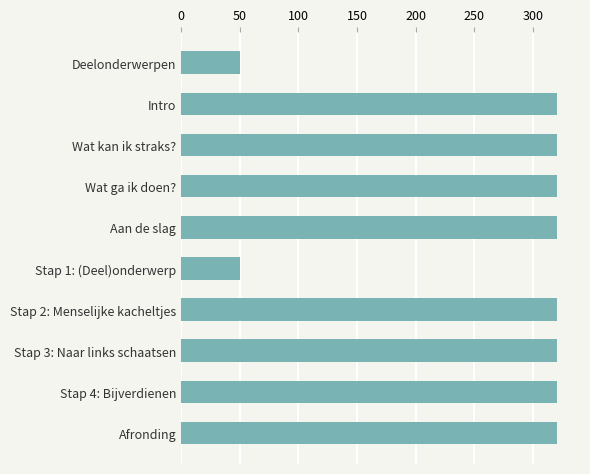

What is the average value?

266.0